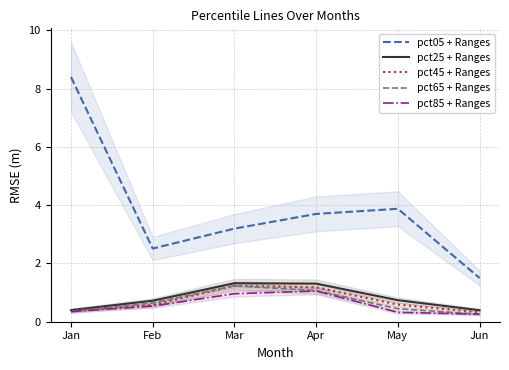

True or false: pct85 + Ranges and pct45 + Ranges intersect in this chart.

False